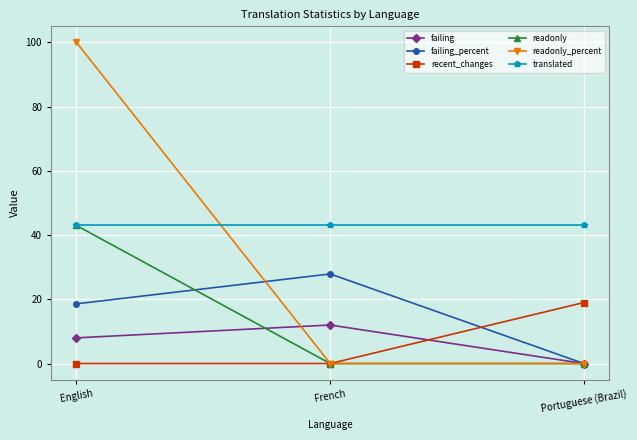

Reading right to left, transcribe all the data shown in this chart.

failing: Portuguese (Brazil)=0.0	French=12.0	English=8.0
failing_percent: Portuguese (Brazil)=0.0	French=27.9	English=18.6
recent_changes: Portuguese (Brazil)=19.0	French=0.0	English=0.0
readonly: Portuguese (Brazil)=0.0	French=0.0	English=43.0
readonly_percent: Portuguese (Brazil)=0.0	French=0.0	English=100.0
translated: Portuguese (Brazil)=43.0	French=43.0	English=43.0